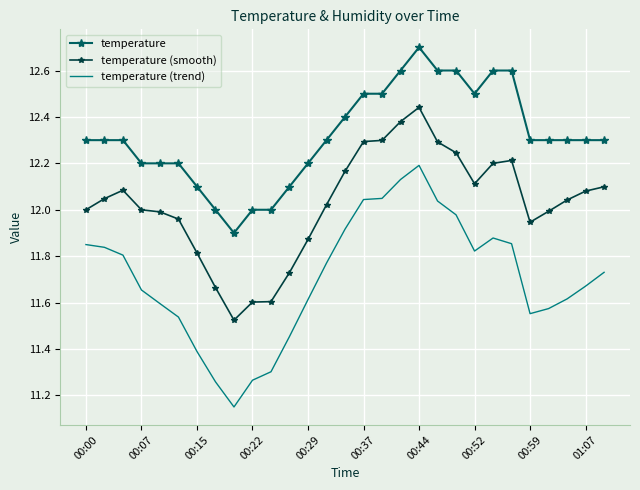

Which series has the largest total across all categories?

temperature